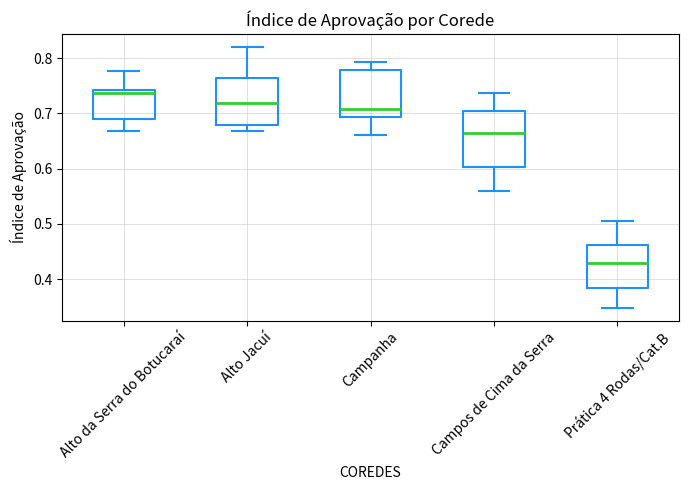

Comparing the boxes themselves (not the whiskers), which one is the tallest?

Campos de Cima da Serra